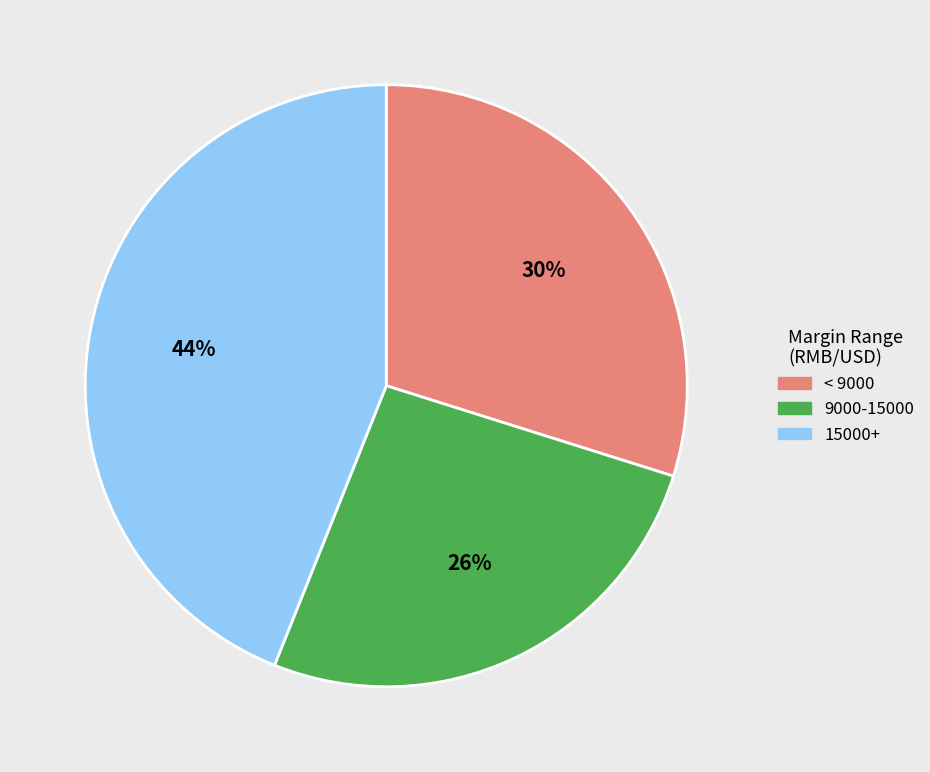

Approximately how many times larger is the value at 15000+ compared to < 9000?

1.5